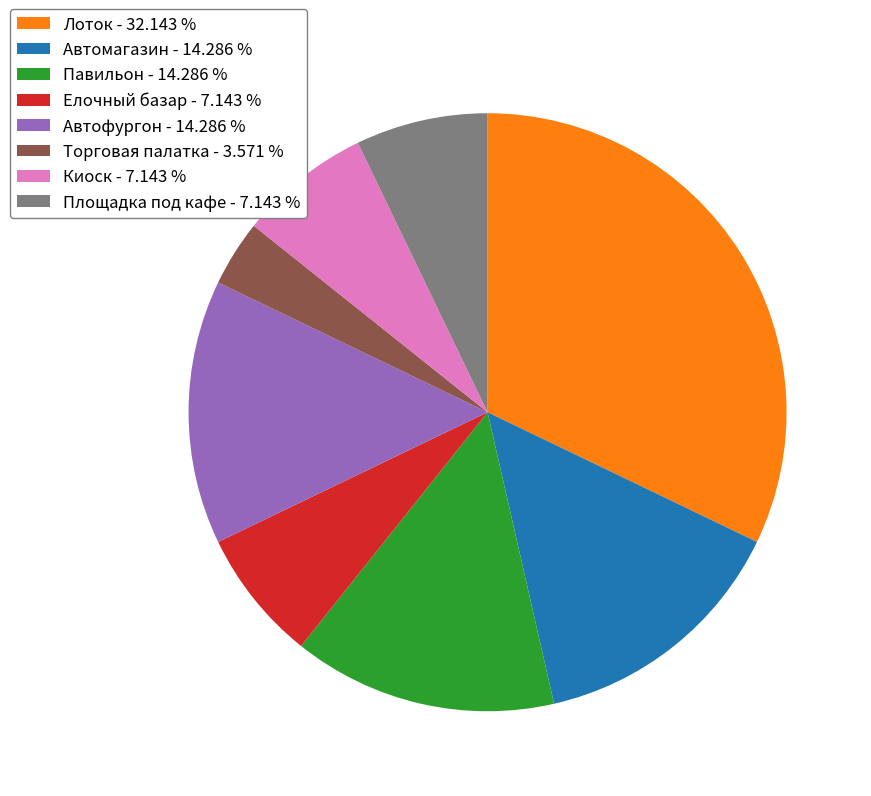

Which slice is the largest?

Лоток - 32.143 %